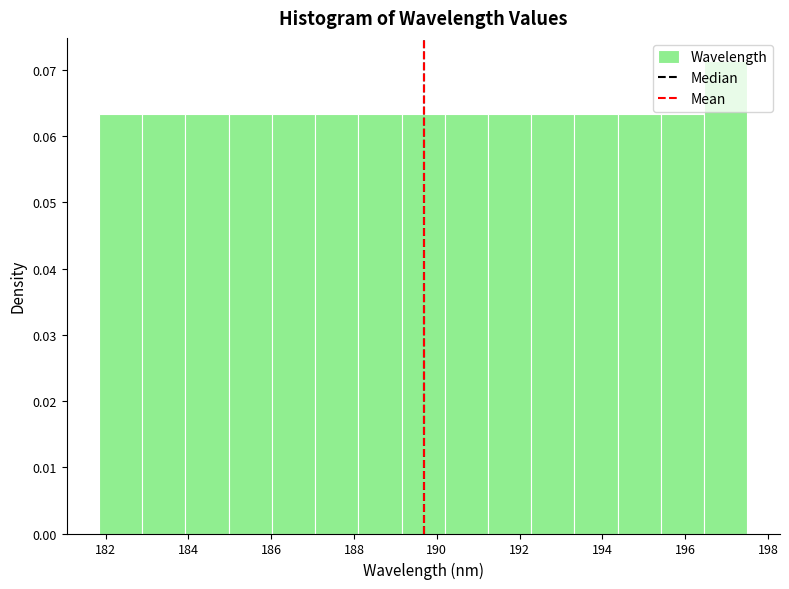

Reading left to right, transcribe this chart: for each bar, give the range it covers on the x-axis and its height. Neither the bar edges nor the heights are printed on the chart, so give them approximately, as read against the axes.

181.8 to 182.8: 0.063
182.8 to 184.0: 0.063
184.0 to 185.0: 0.063
185.0 to 186.0: 0.063
186.0 to 187.0: 0.063
187.0 to 188.2: 0.063
188.2 to 189.2: 0.063
189.2 to 190.2: 0.063
190.2 to 191.2: 0.063
191.2 to 192.2: 0.063
192.2 to 193.4: 0.063
193.4 to 194.4: 0.063
194.4 to 195.4: 0.063
195.4 to 196.4: 0.063
196.4 to 197.4: 0.071